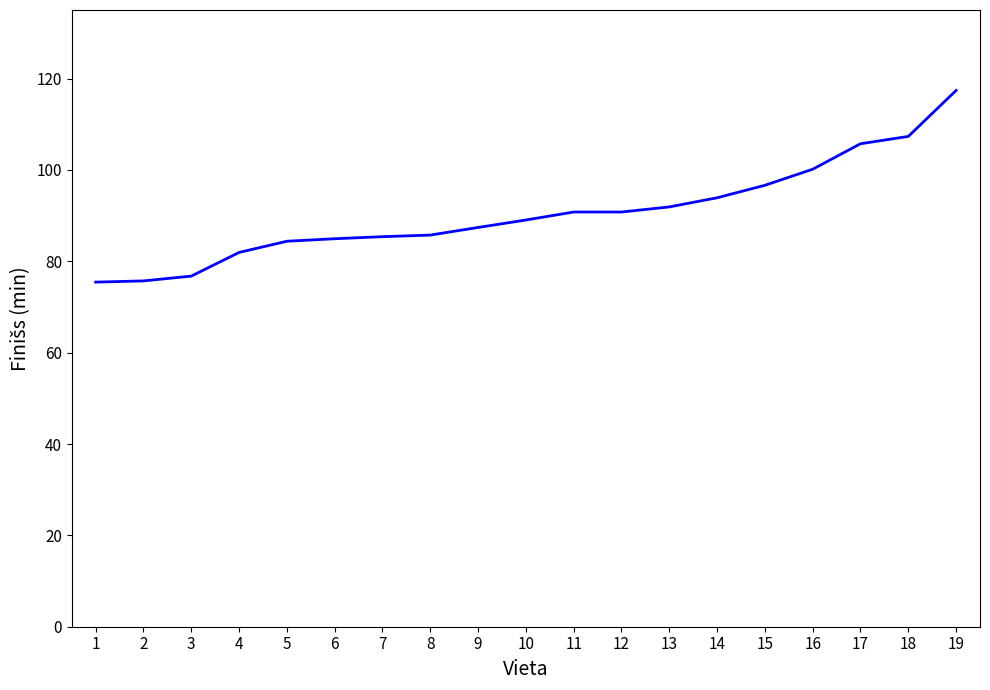

Between 18 and 7, which is larger?

18